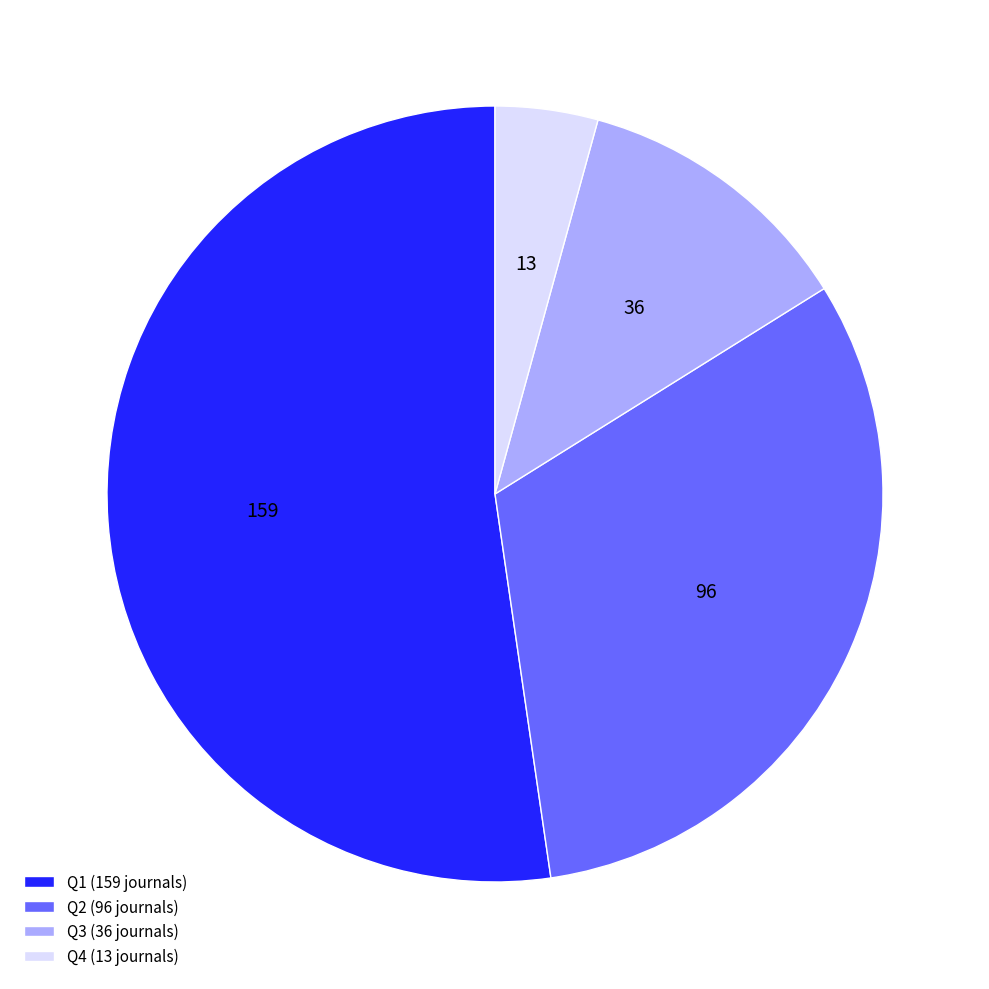

Which has a higher value, Q2 (96 journals) or Q1 (159 journals)?

Q1 (159 journals)